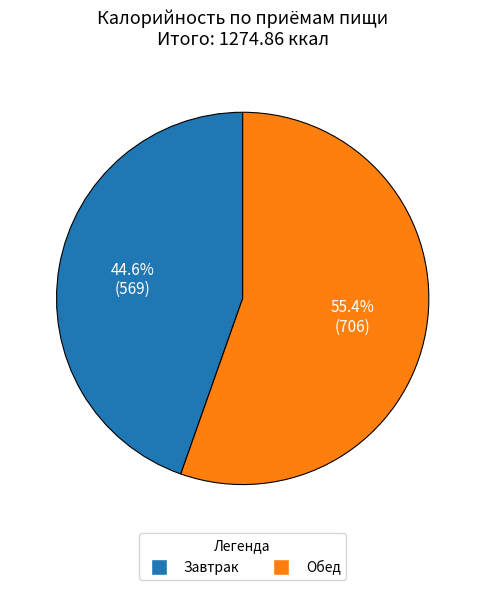

The Обед slice represents 55% of the pie. True or false?

True